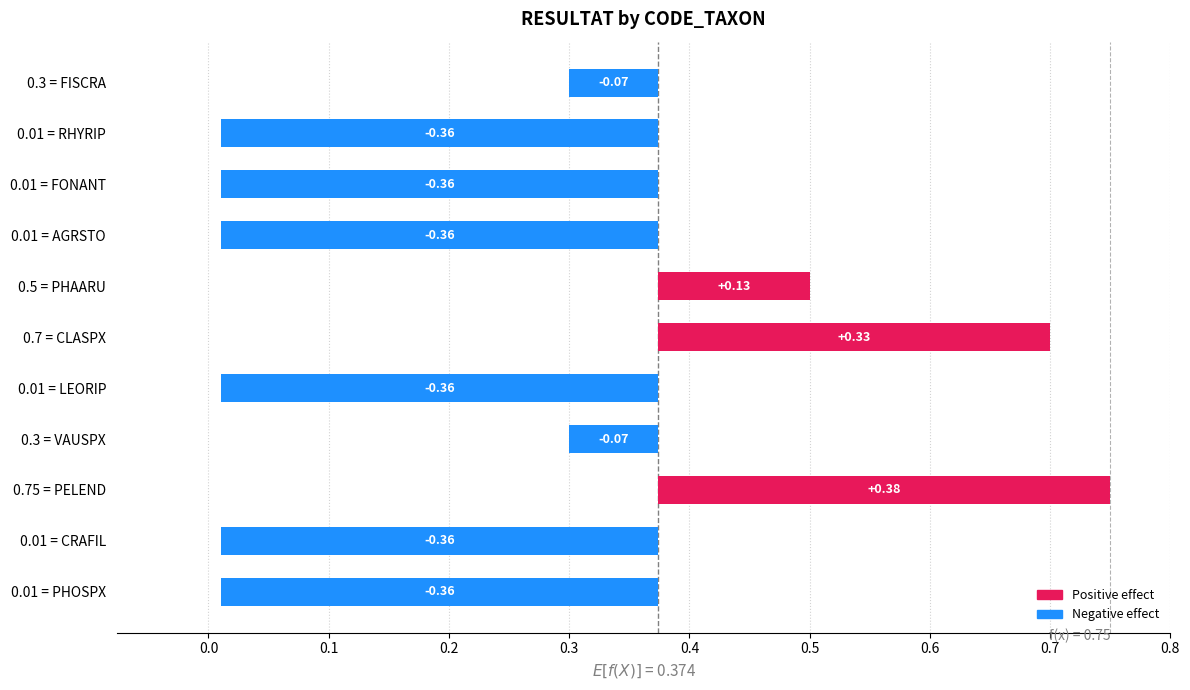

At which category does the chart reach its minimum across all series?

RHYRIP